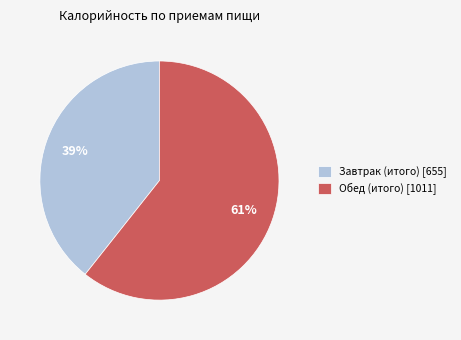

Do Обед (итого) [1011] and Завтрак (итого) [655] together represent more than half of the pie?

Yes